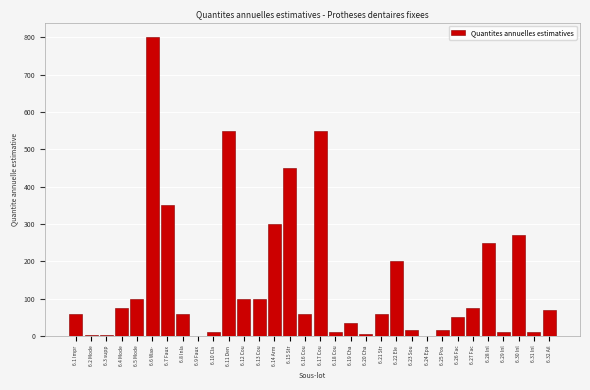

Is it true that the value at 6.11 Den is 833?

False